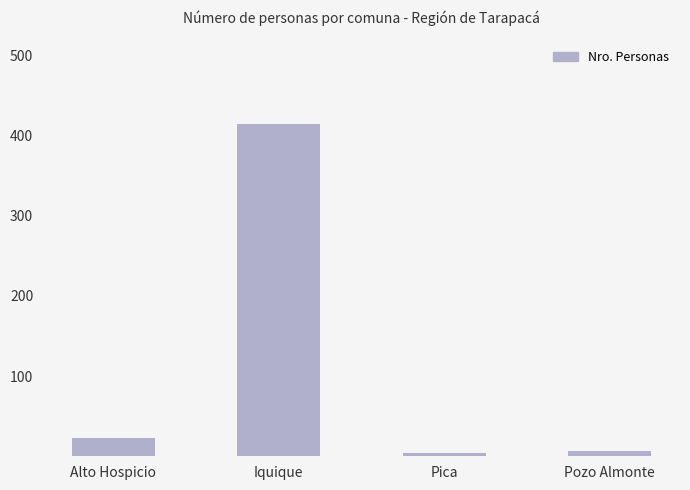

What is the label of the 4th bar from the left?

Pozo Almonte